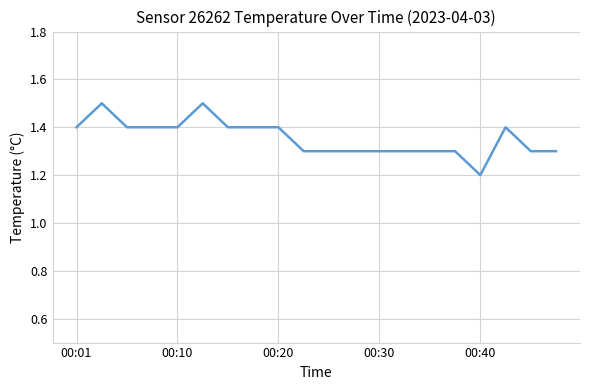

Count the number of data series in this chart.

1